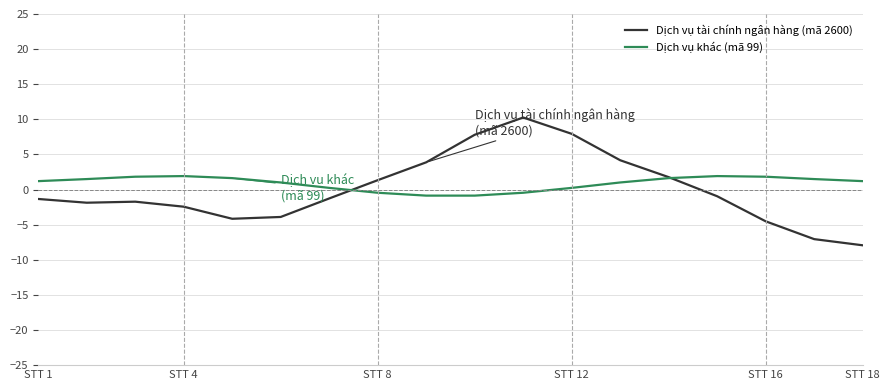

What is the difference between the maximum and minimum values in the Dịch vụ khác (mã 99) series?

2.8